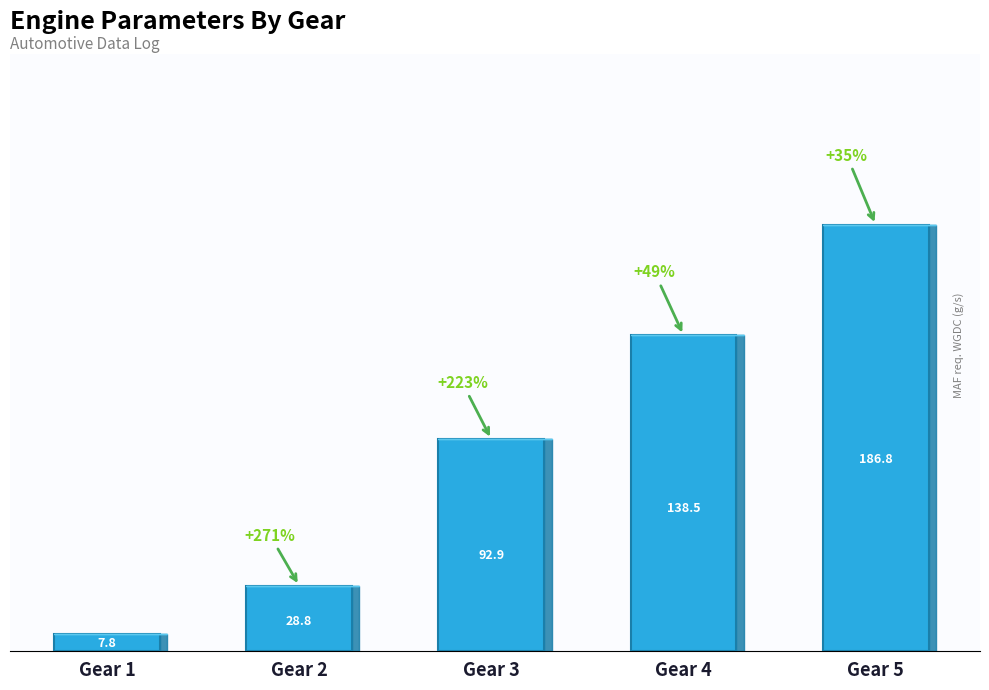

Between Gear 5 and Gear 1, which is larger?

Gear 5